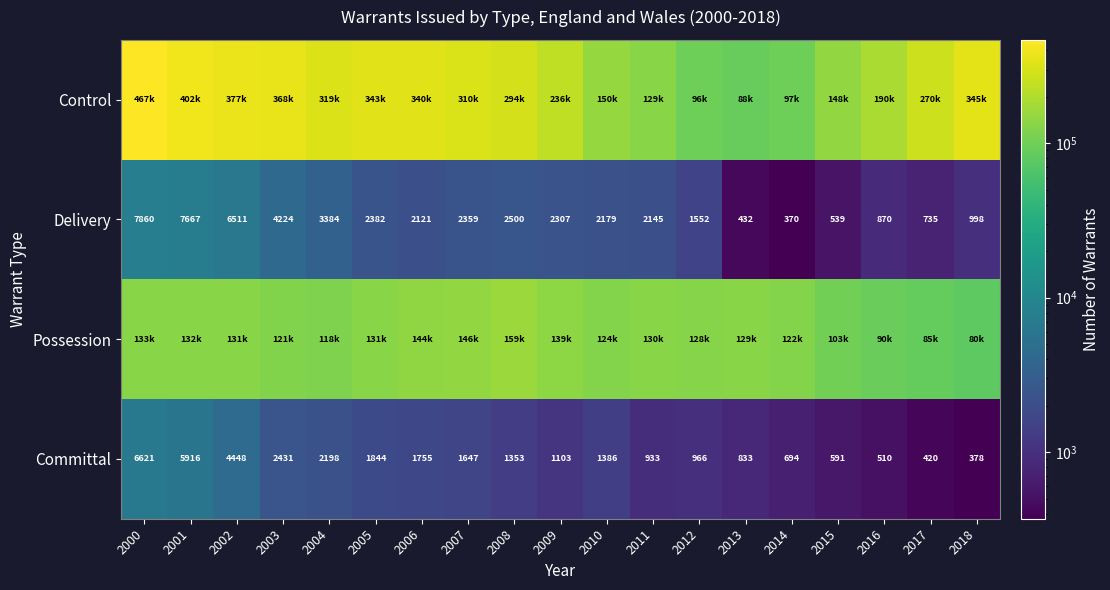

What is the total value across all series at 2004?

443690